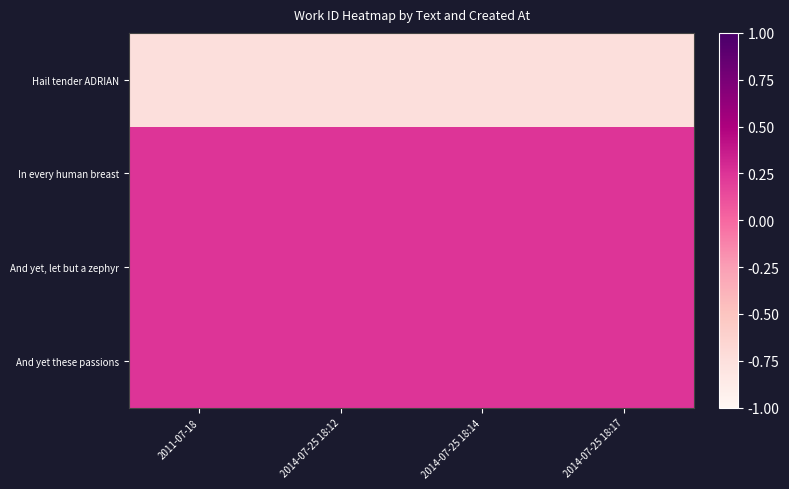

Between 2011-07-18 and 2014-07-25 18:12, which series saw the biggest shift?

Hail tender ADRIAN